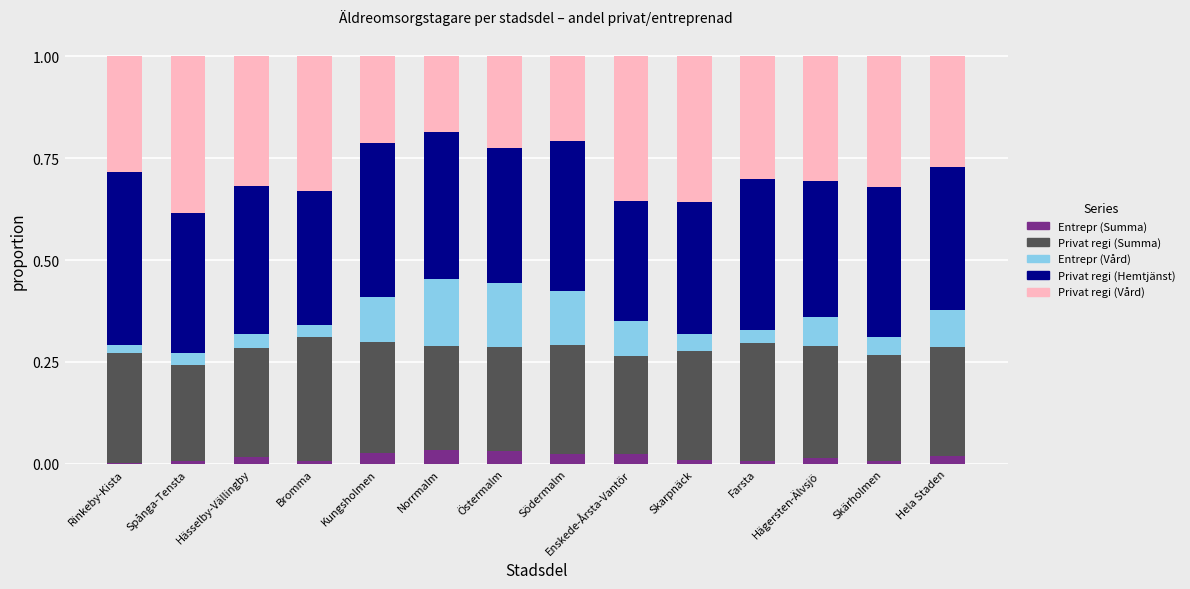

What is the total value across all series at Kungsholmen?

1.0